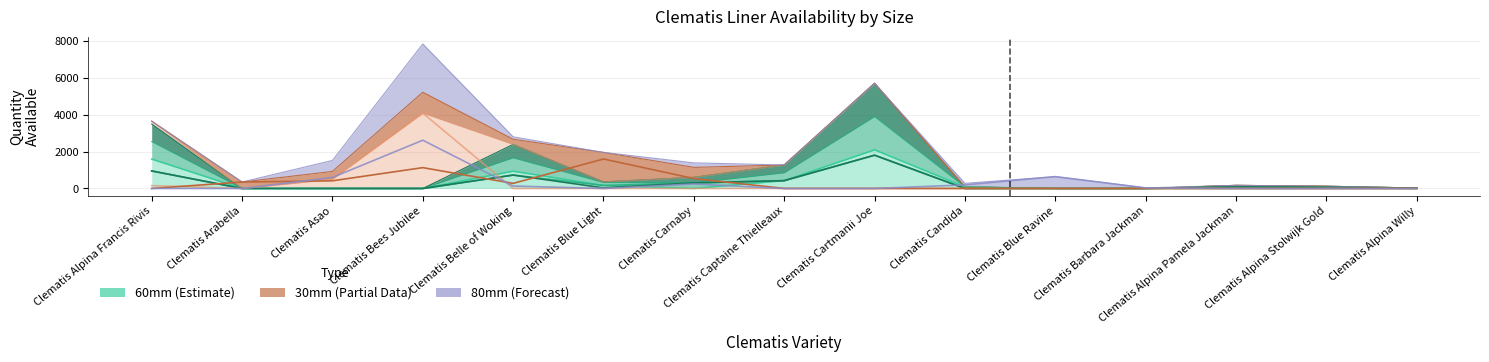

How many lines are shown in the chart?

6